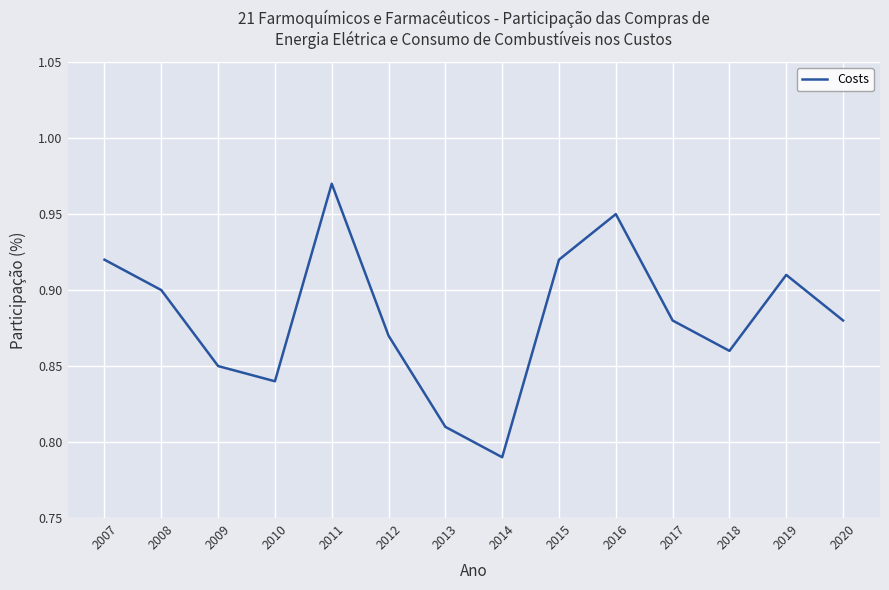

How many lines are shown in the chart?

1